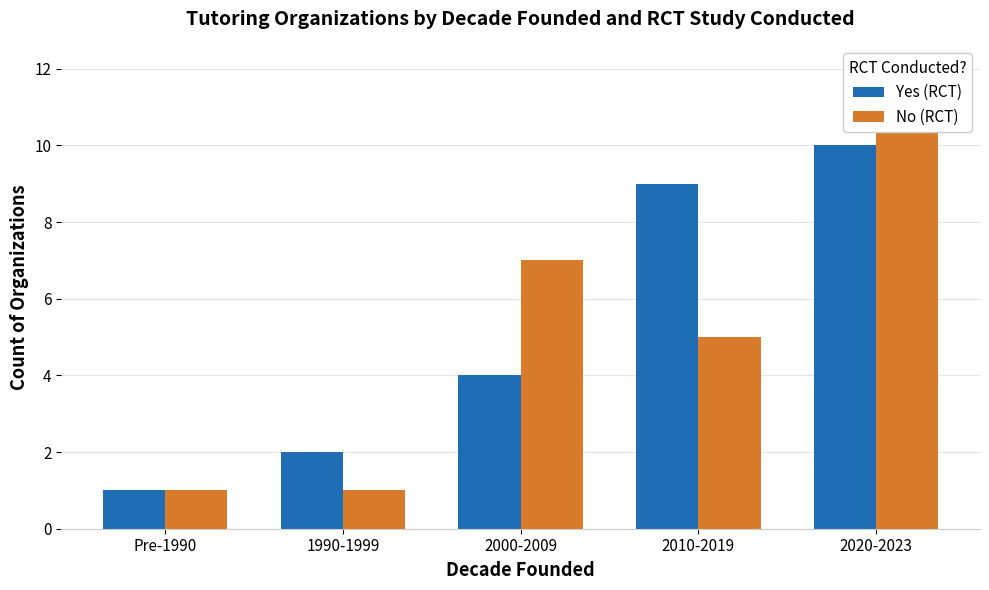

Which category has the lowest value in the Yes (RCT) series?

Pre-1990